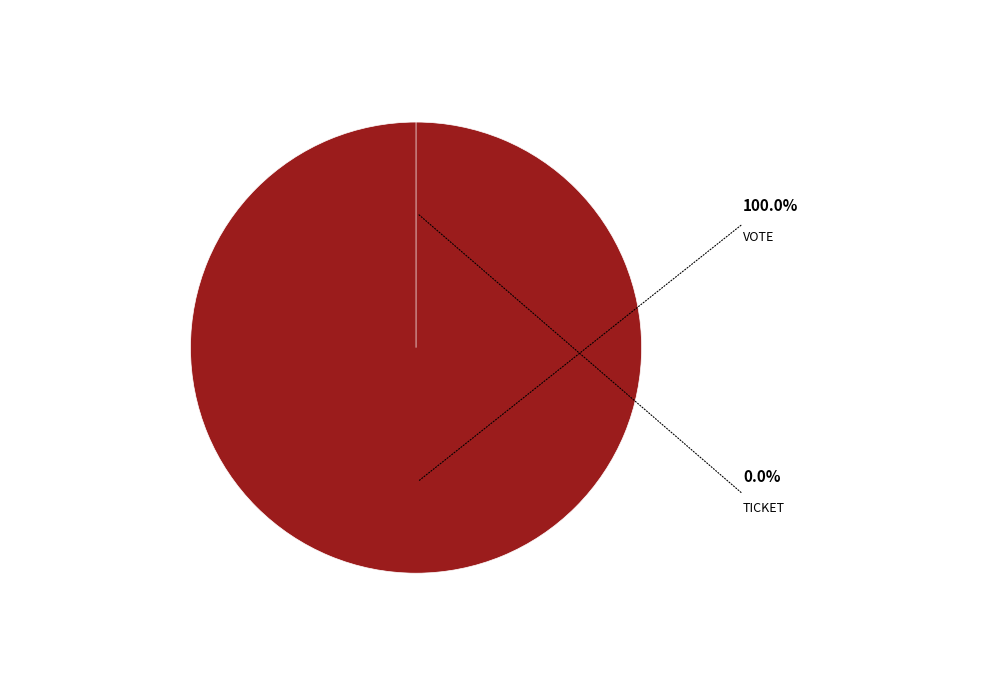

Do Vote and Ticket together represent more than half of the pie?

Yes